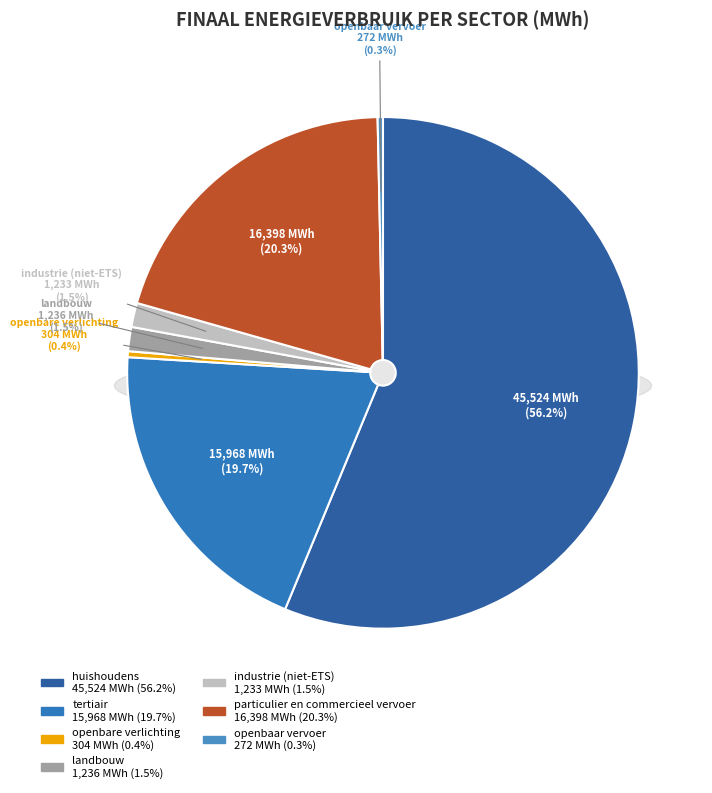

Combined, what portion of the pie is landbouw and openbare verlichting?

1.9%